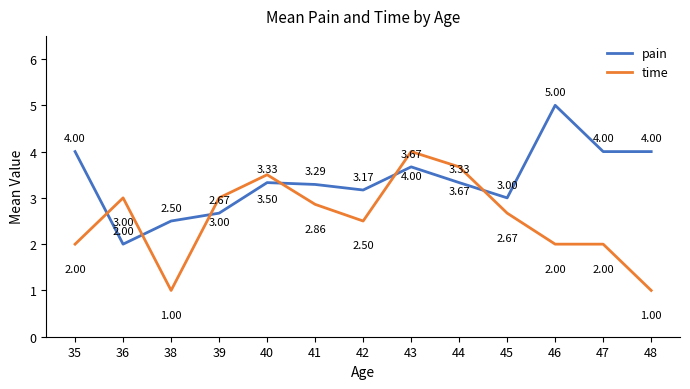

List the series in order of their peak value, highest first.

pain, time